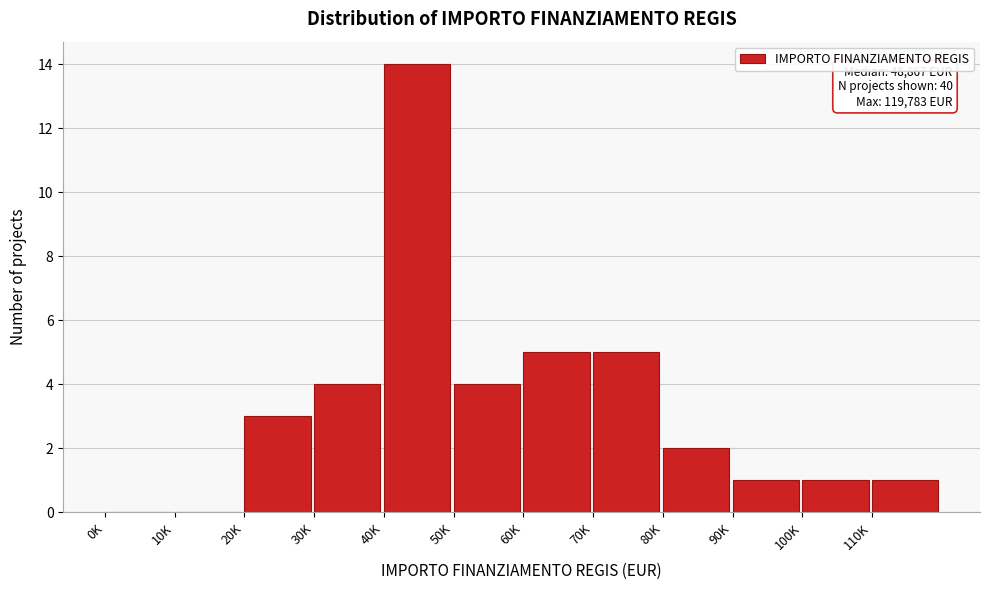

Reading left to right, list all the values displayed in this chart.

0K=0	10K=0	20K=3	30K=4	40K=14	50K=4	60K=5	70K=5	80K=2	90K=1	100K=1	110K=1